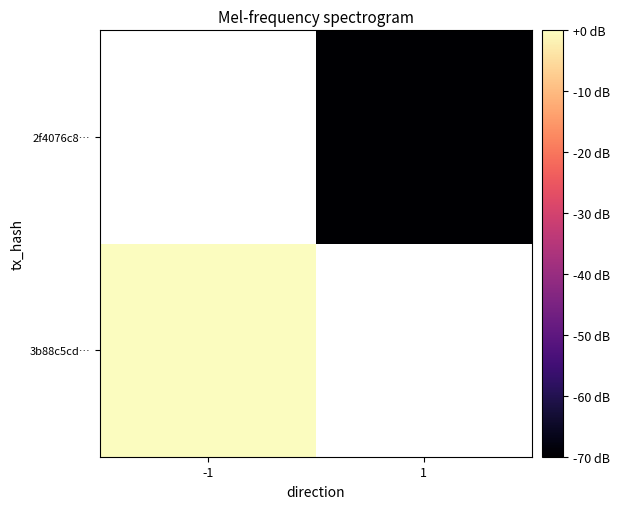

At how many categories does at least one series exceed -40?

1